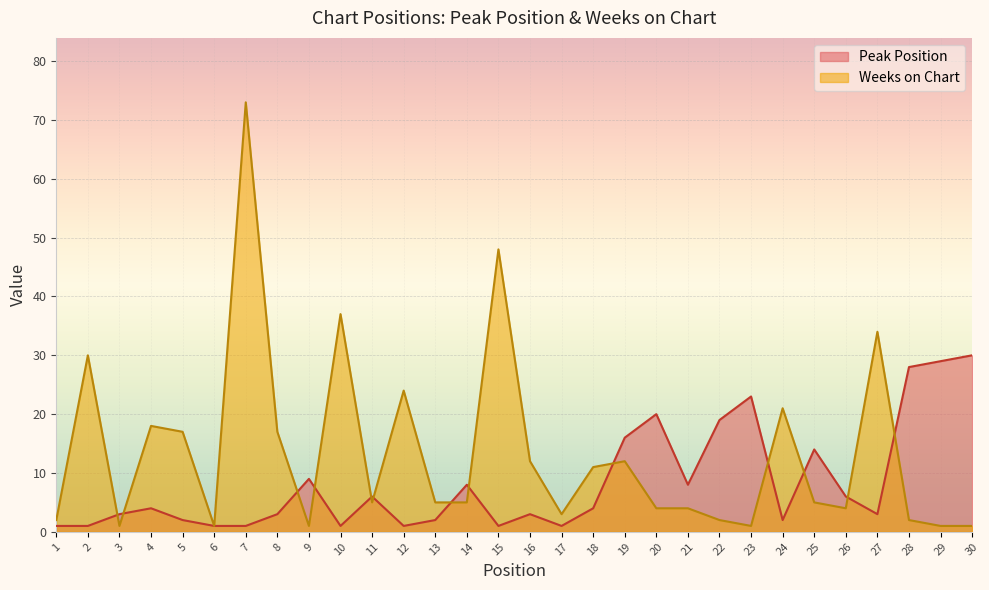

True or false: Peak Position has more than 0 points higher than both neighbors.

True